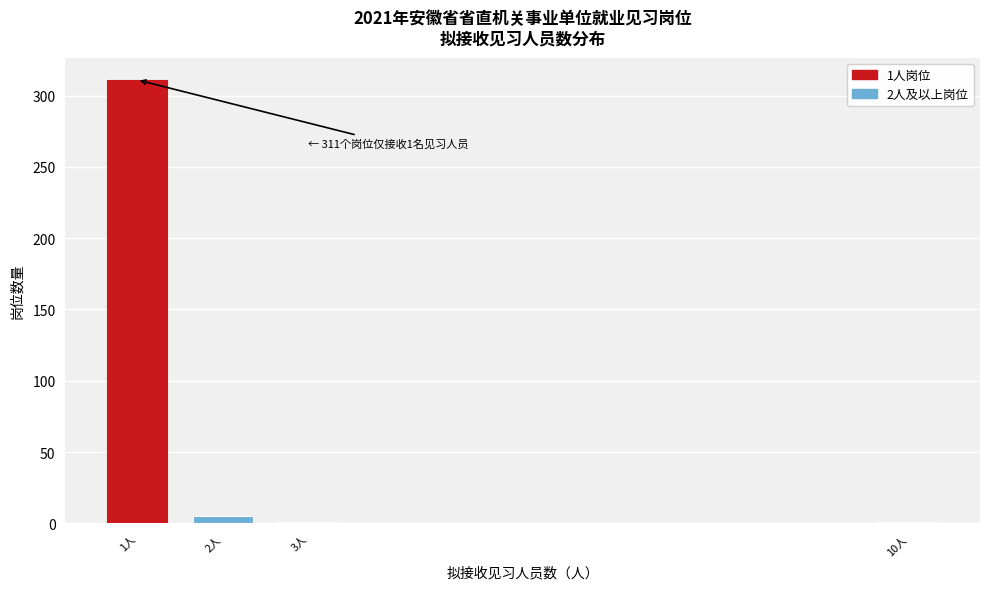

Reading right to left, what are all the values shown in this chart?

10人=1	3人=1	2人=5	1人=311